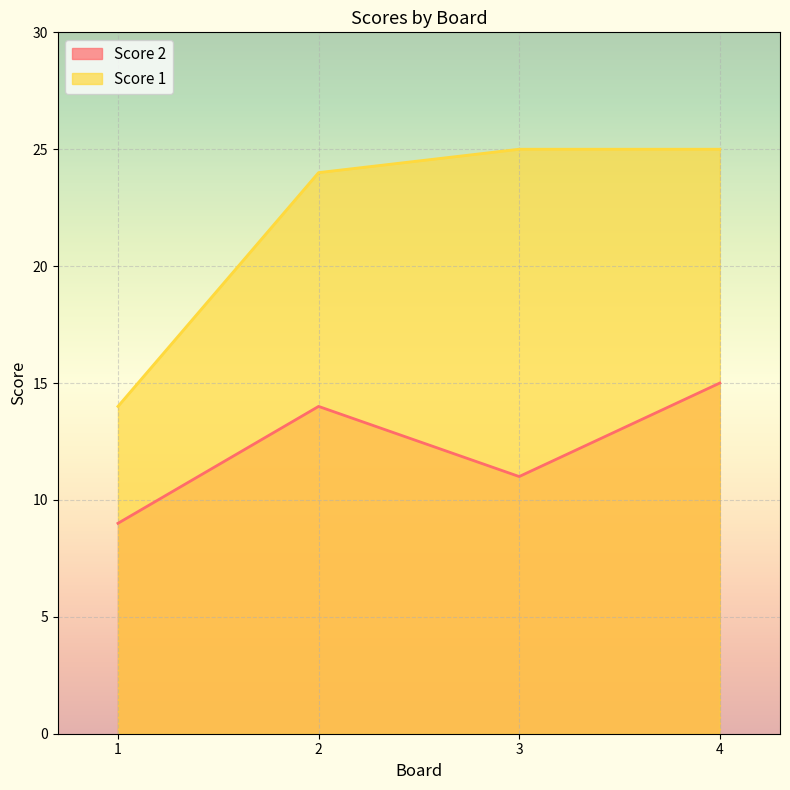

Which category has the highest value across all series?

3